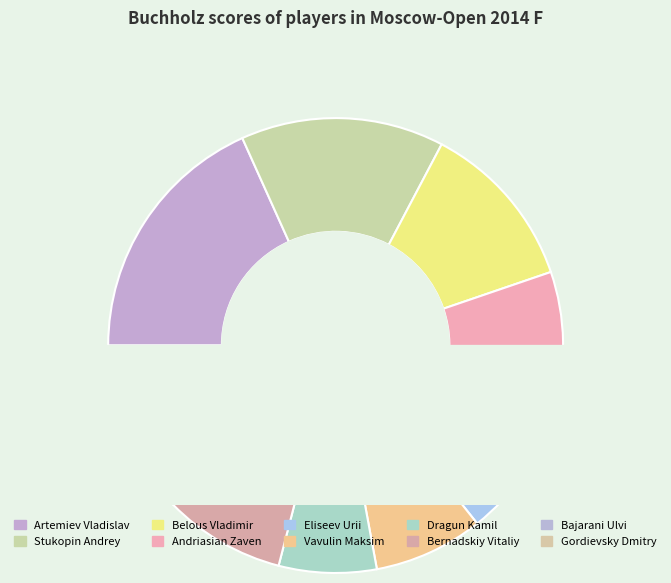

How many segments does this pie chart have?

10